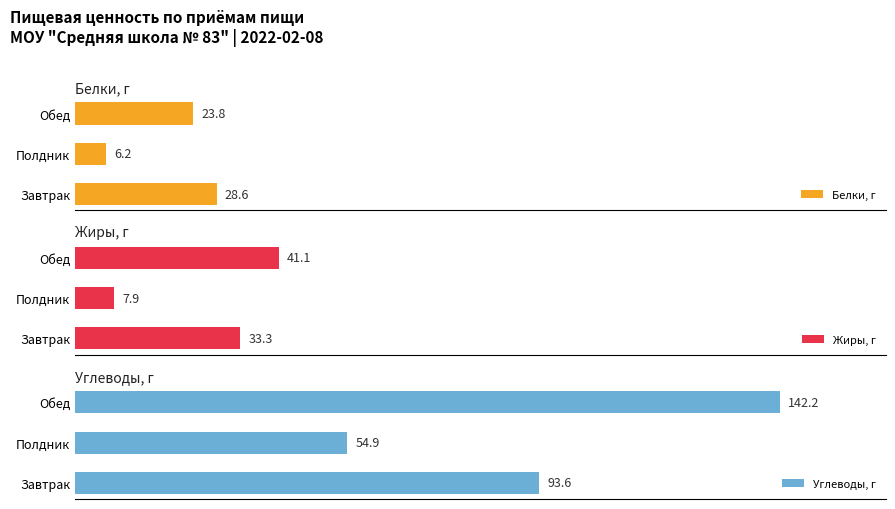

Which series has the largest range (max minus min)?

Углеводы, г